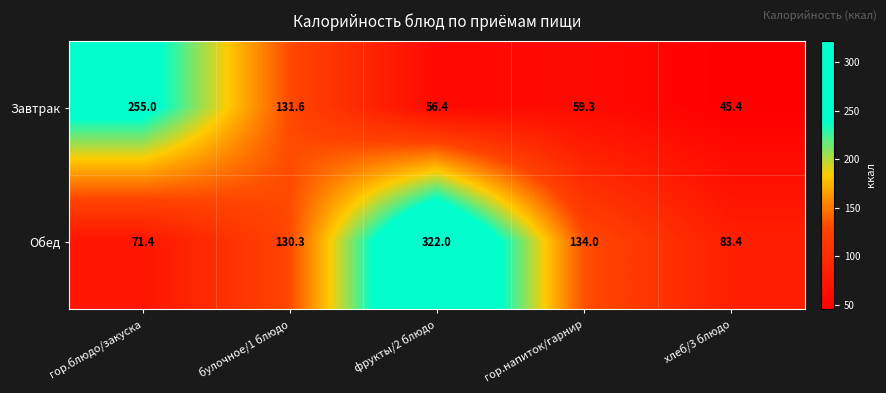

Reading left to right, what are all the values shown in this chart?

Завтрак: гор.блюдо/закуска=255.0	булочное/1 блюдо=131.6	фрукты/2 блюдо=56.4	гор.напиток/гарнир=59.3	хлеб/3 блюдо=45.4
Обед: гор.блюдо/закуска=71.4	булочное/1 блюдо=130.3	фрукты/2 блюдо=322.0	гор.напиток/гарнир=134.0	хлеб/3 блюдо=83.4